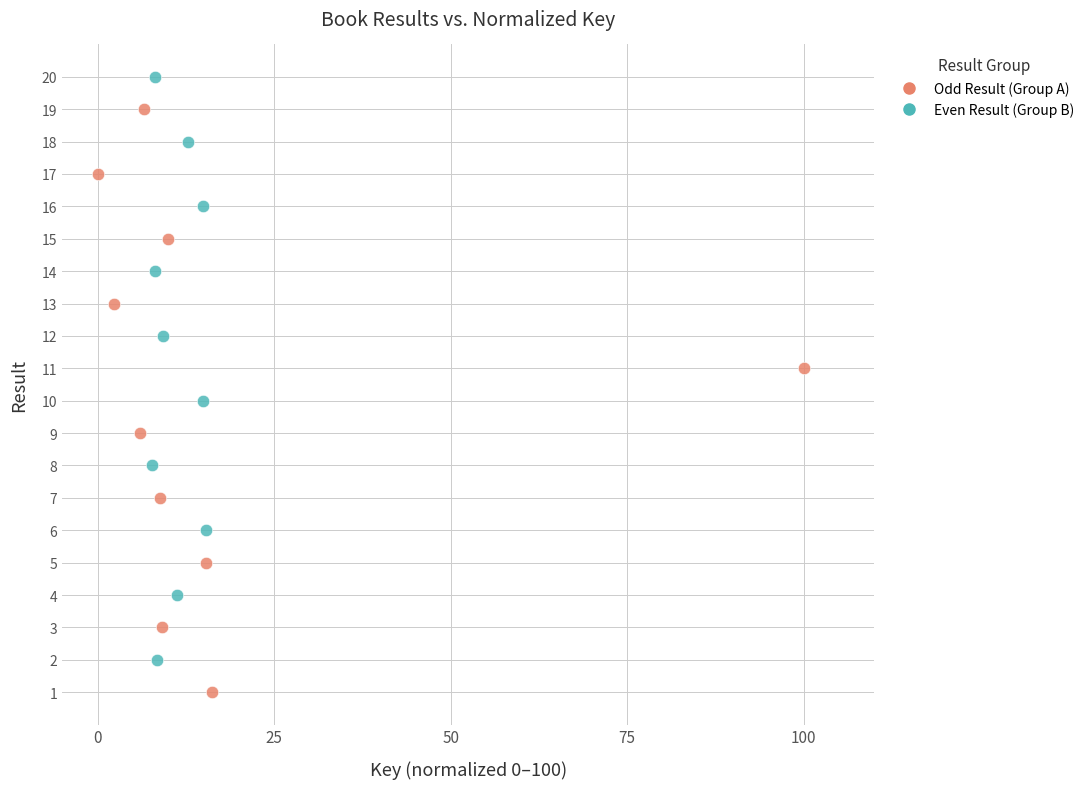

Which series reaches the minimum Y coordinate?

Odd Result (Group A)